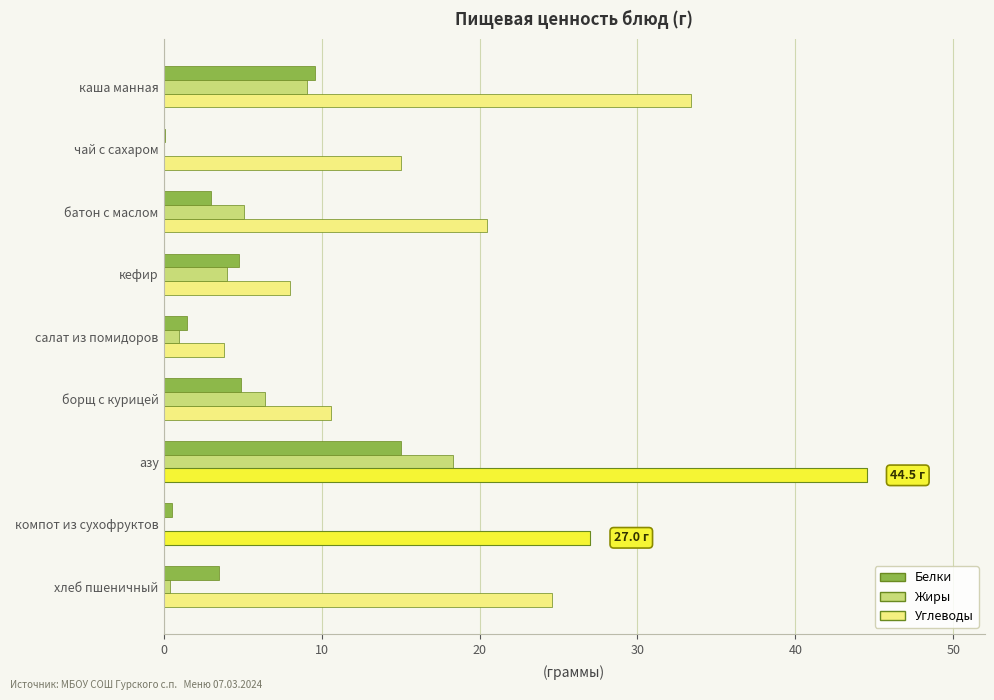

The value of Белки at компот из сухофруктов is 0.5. True or false?

True